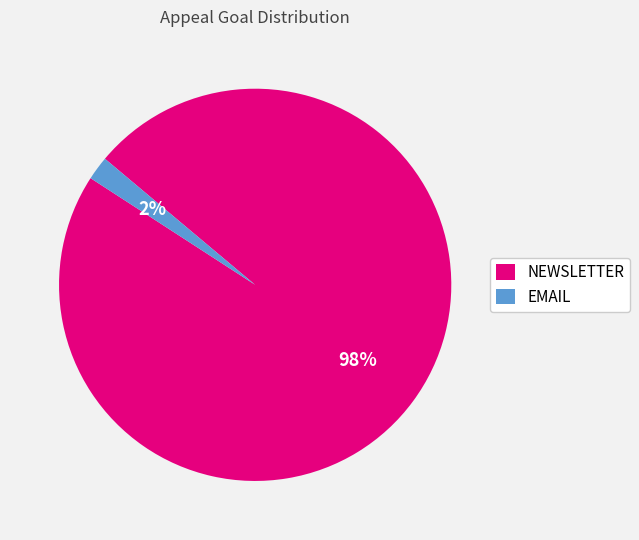

Between EMAIL and NEWSLETTER, which is larger?

NEWSLETTER